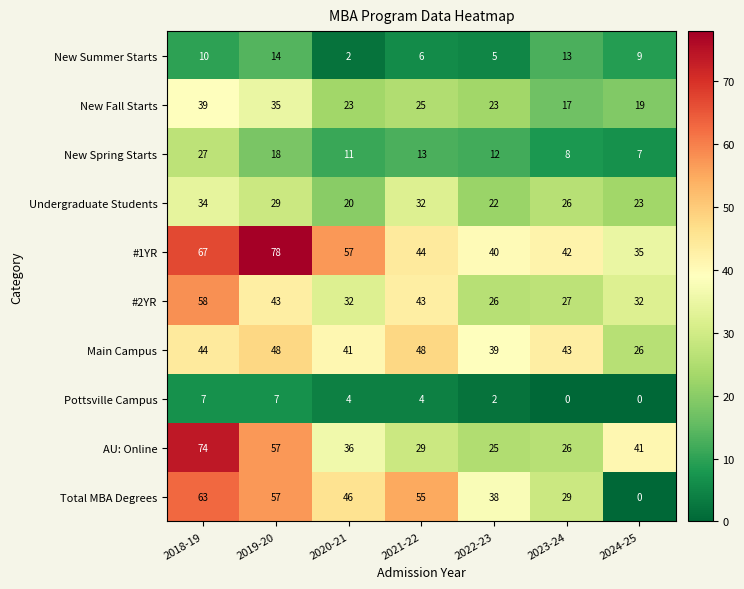

What is the spread (max minus min) of values at 2023-24?

43